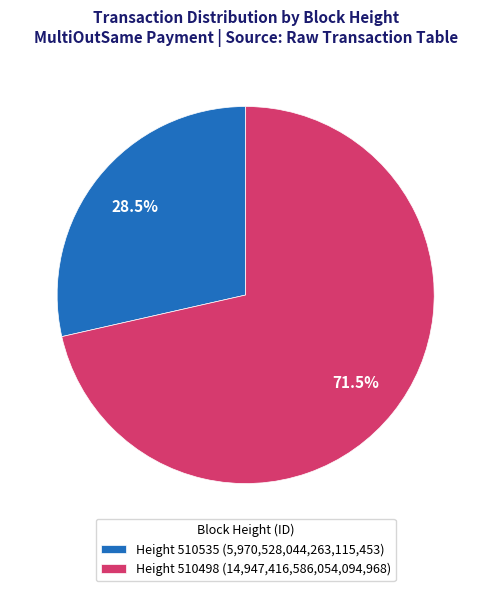

What is the majority slice?

Height 510498 (14,947,416,586,054,094,968)